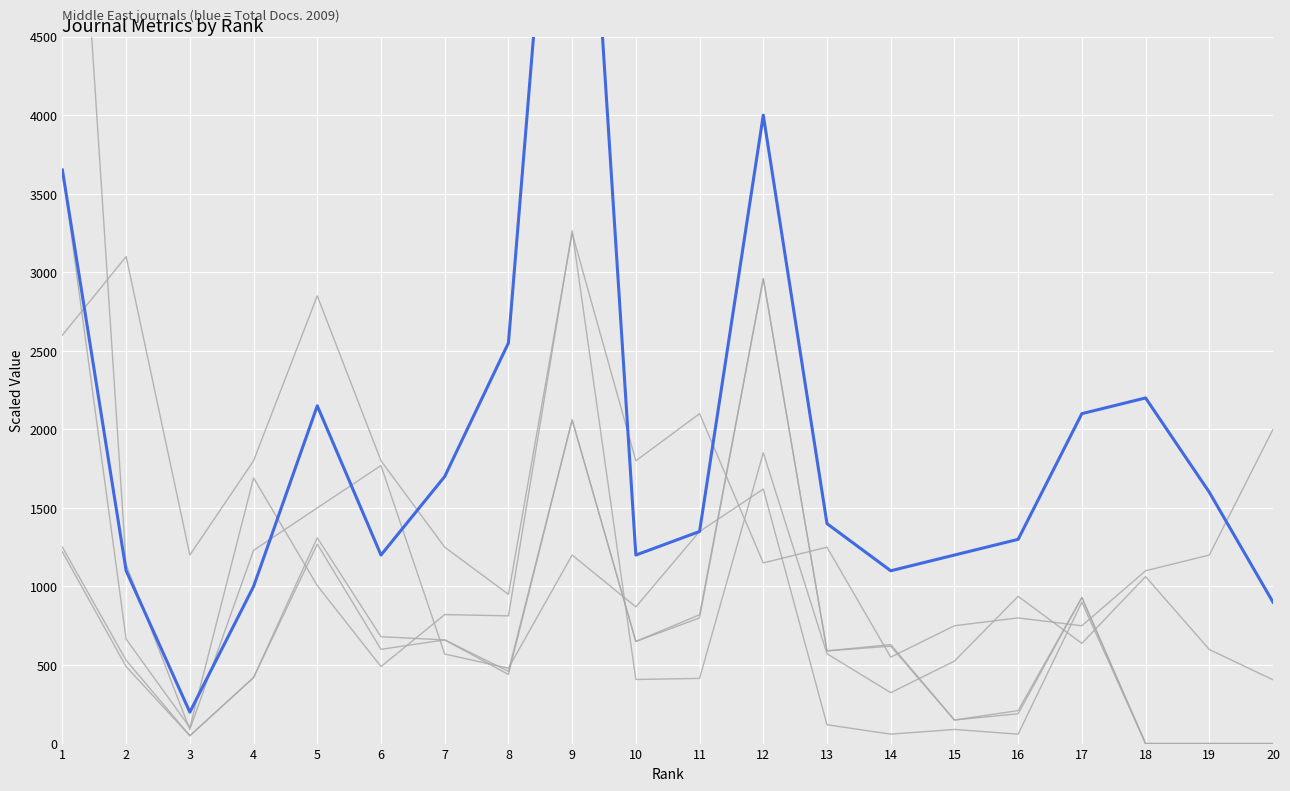

How many interior local peaks does the Total Docs. (3years) series have?

5